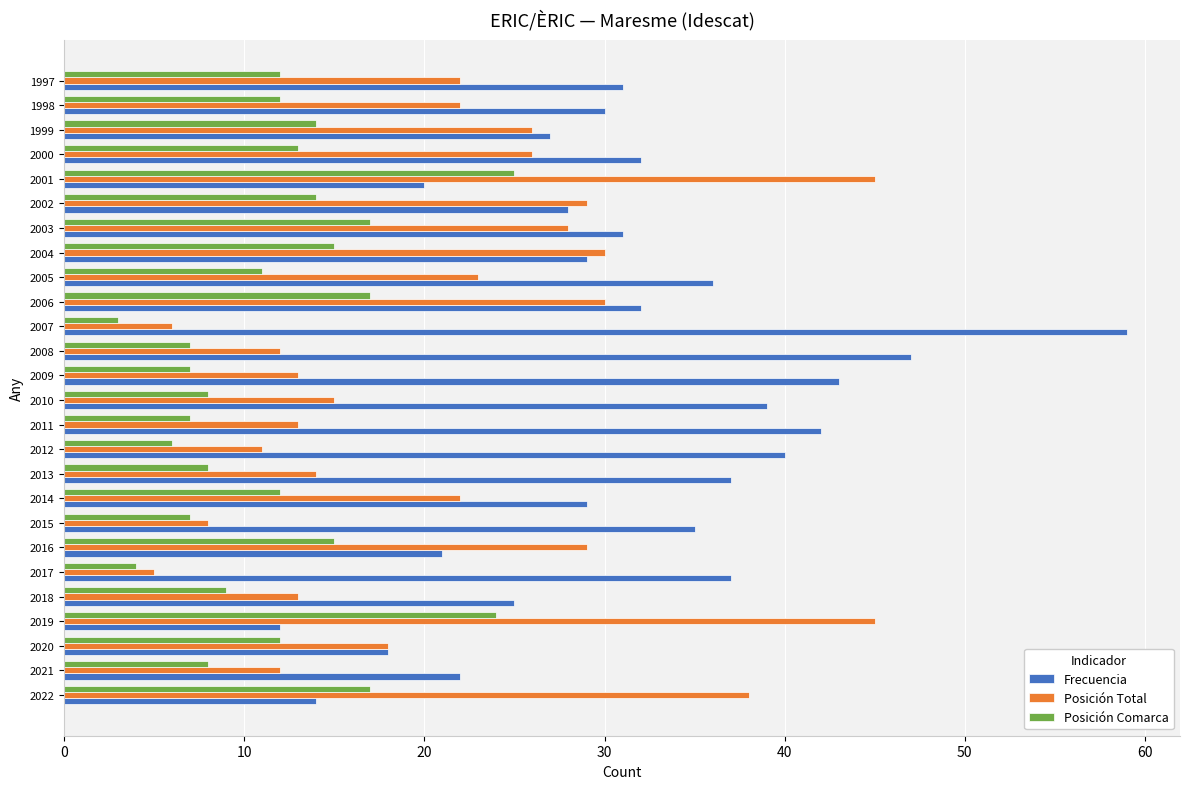

Is it true that Frecuencia equals 50 at 2002?

False